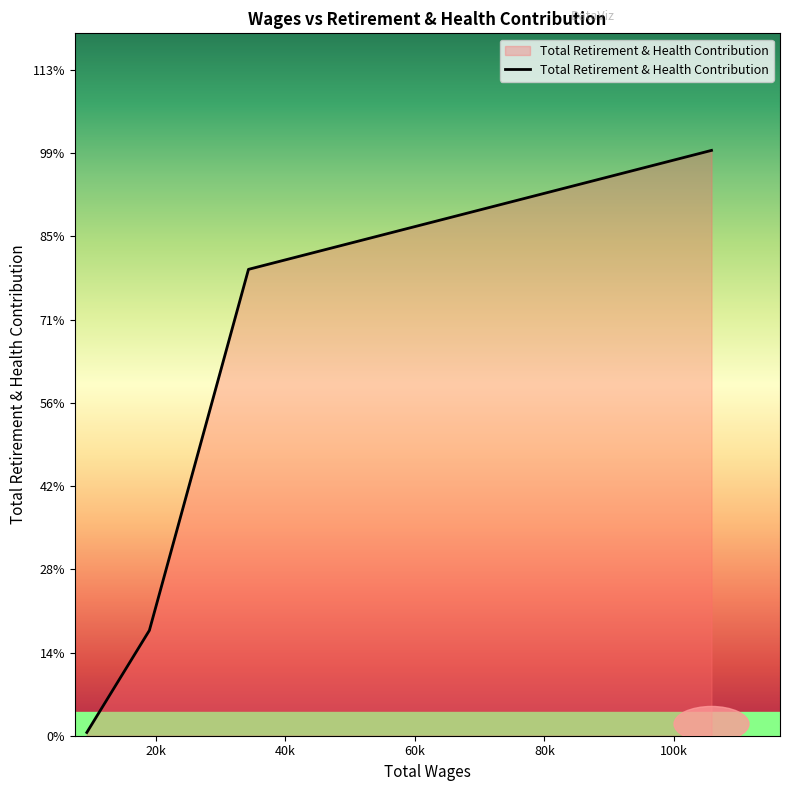

Does the chart display data point markers on the line(s)?

No